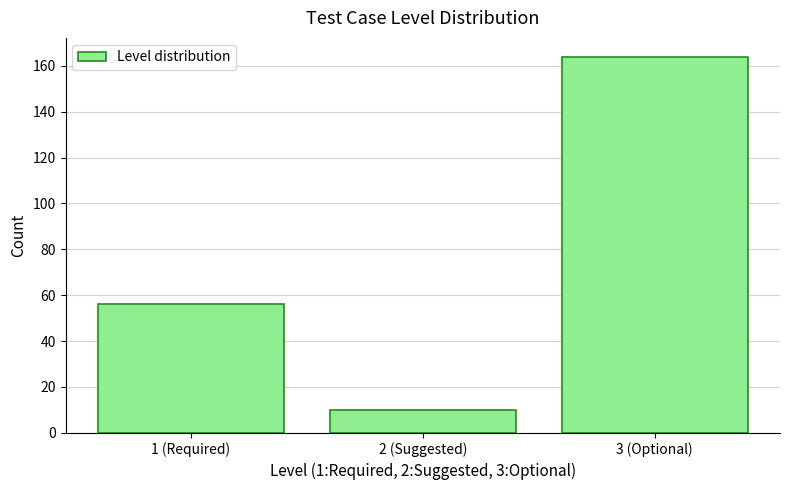

Reading left to right, transcribe all the data shown in this chart.

56	10	164